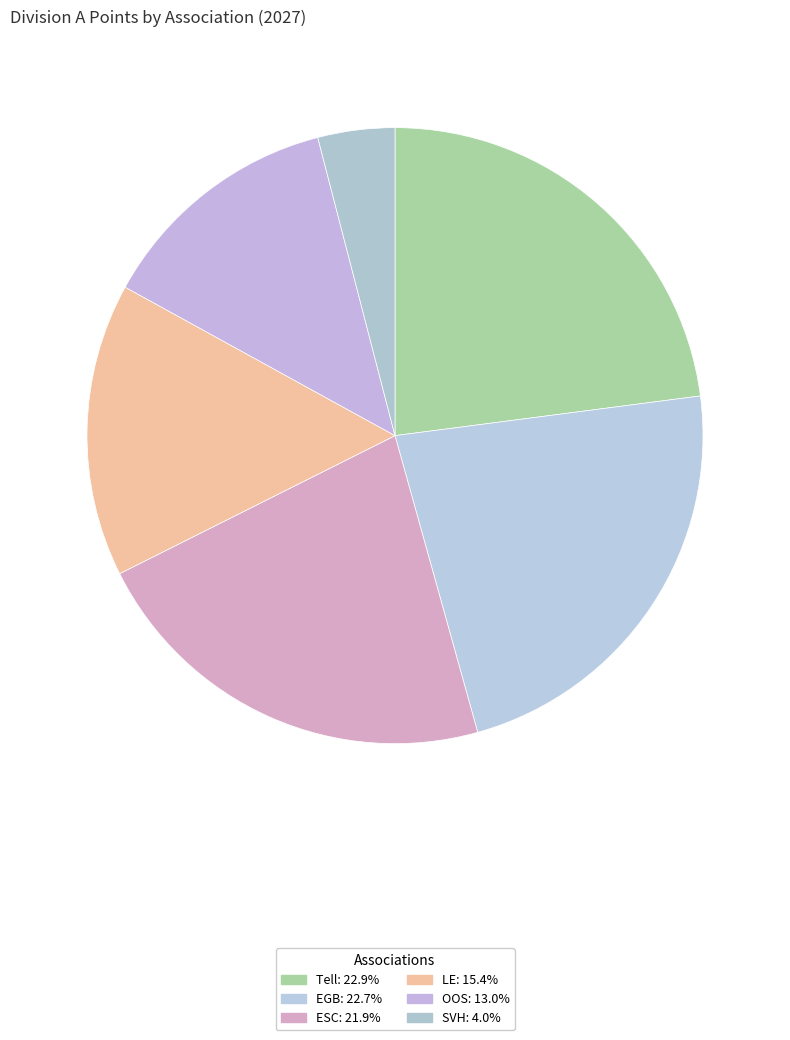

Is it true that OOS is 13% of the pie?

True